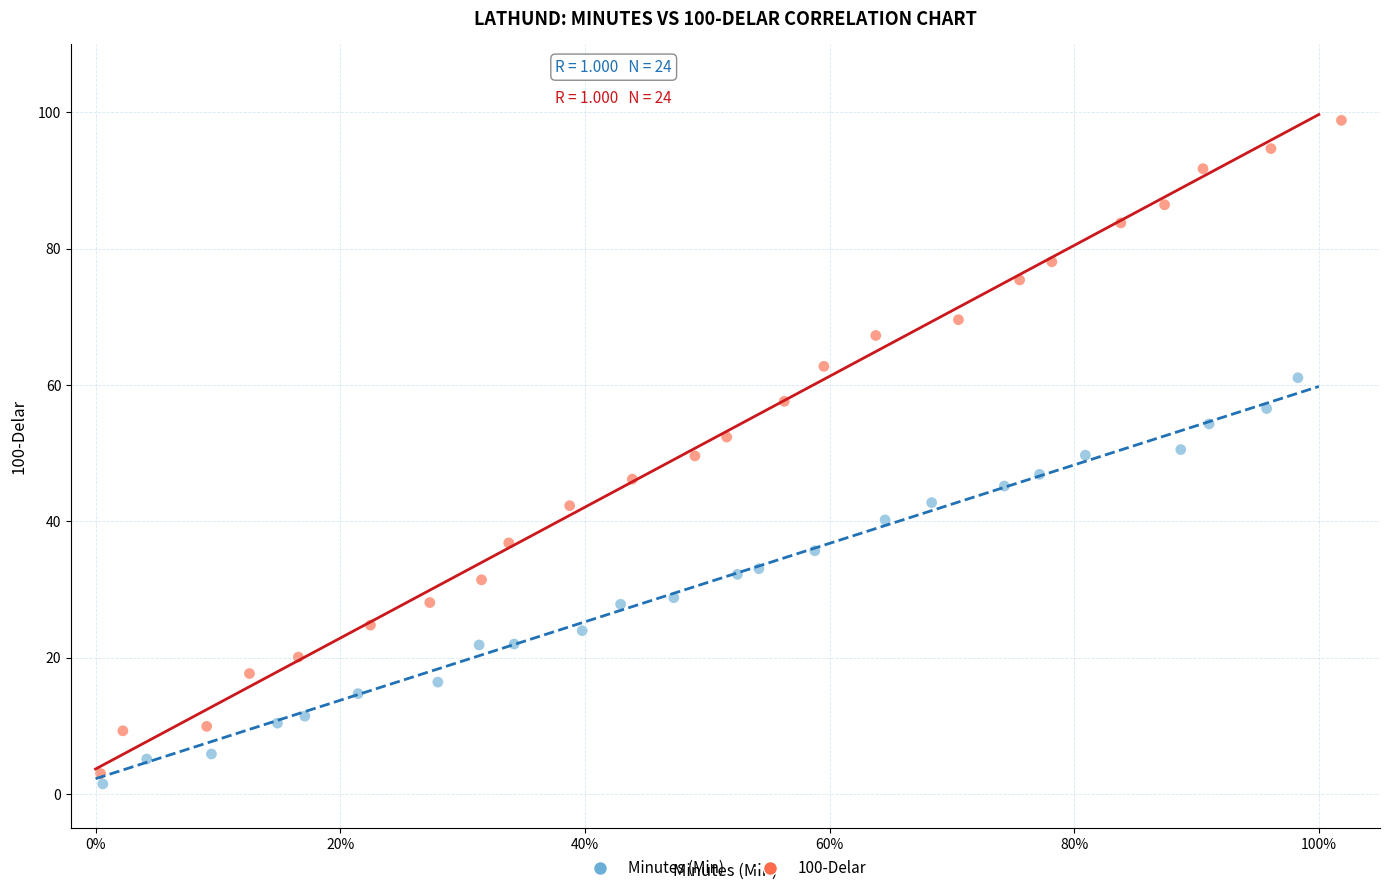

Which series has the widest spread of Y values?

100-Delar